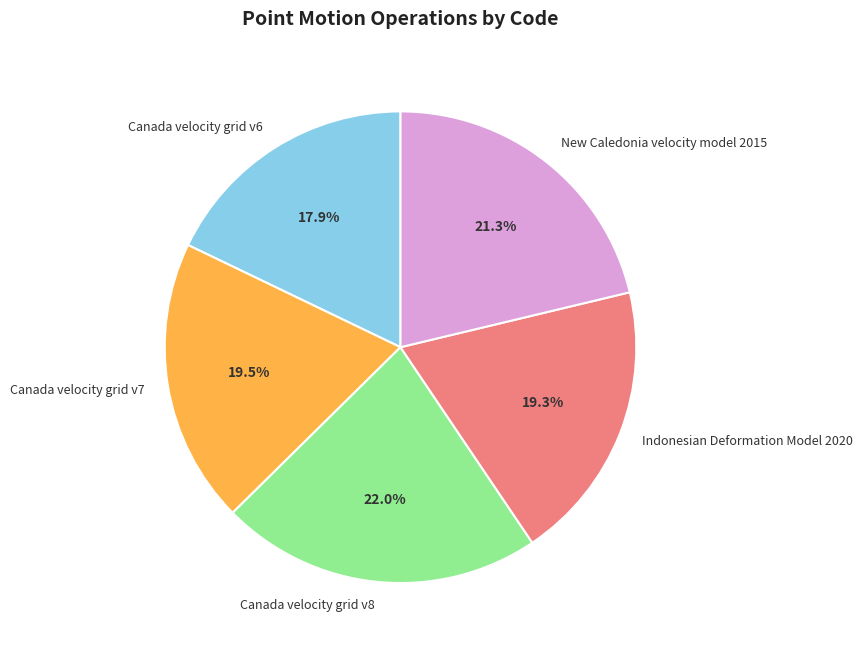

Between Canada velocity grid v8 and Canada velocity grid v7, which is larger?

Canada velocity grid v8